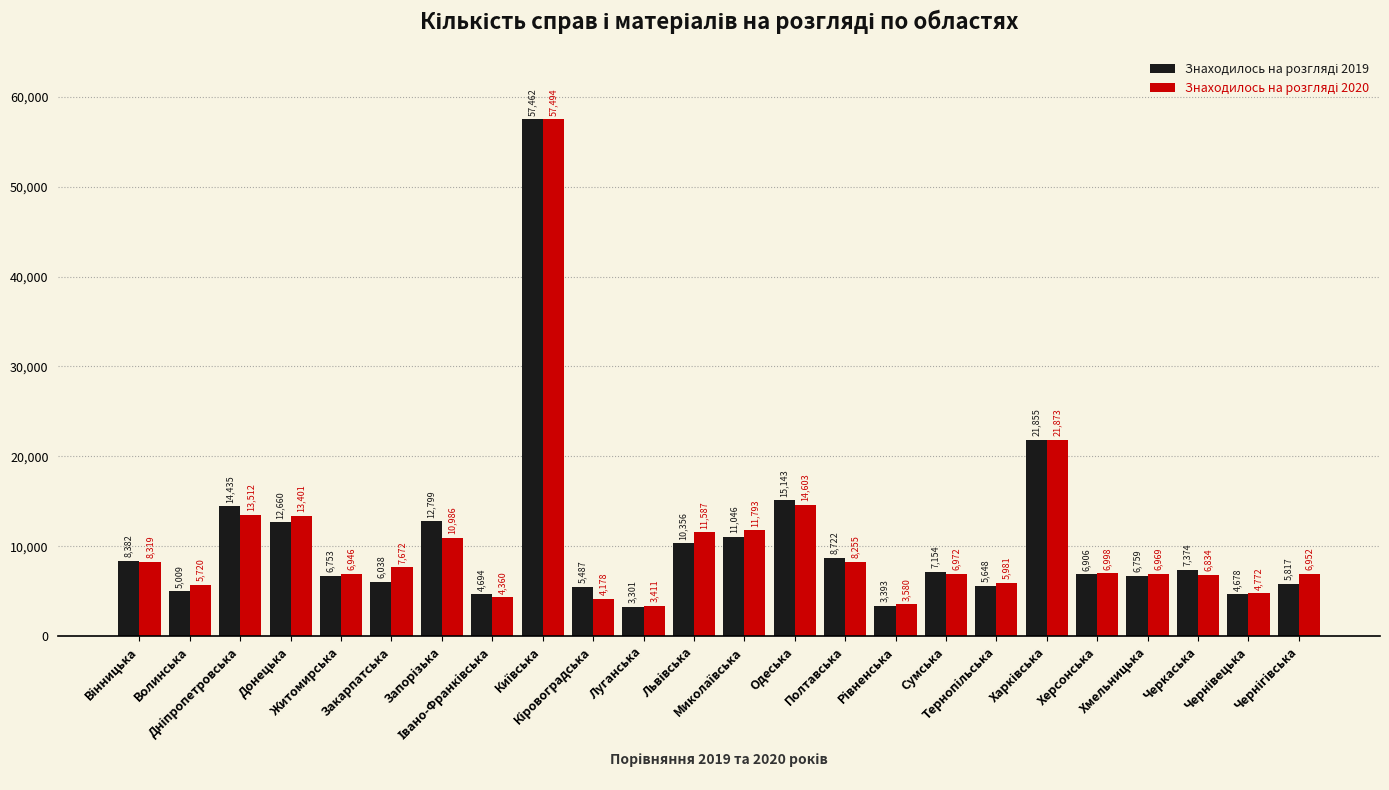

What is the minimum value shown in the chart?

3301